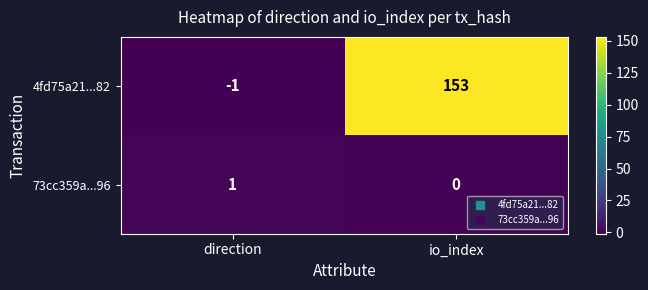

Reading right to left, list all the values displayed in this chart.

4fd75a21...82: 153	-1
73cc359a...96: 0	1